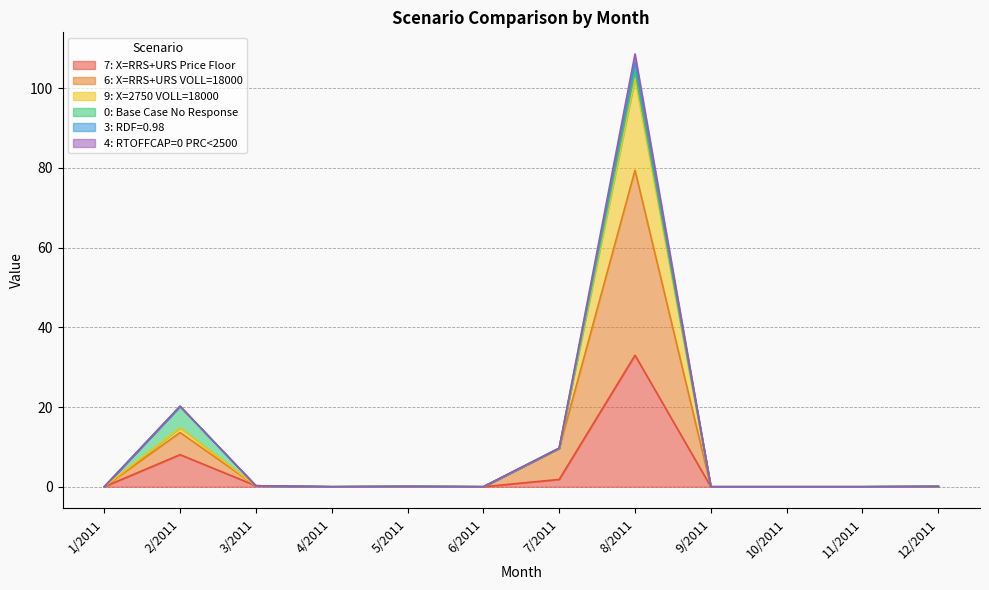

True or false: 7: X=RRS+URS Price Floor and 9: X=2750 VOLL=18000 intersect in this chart.

False